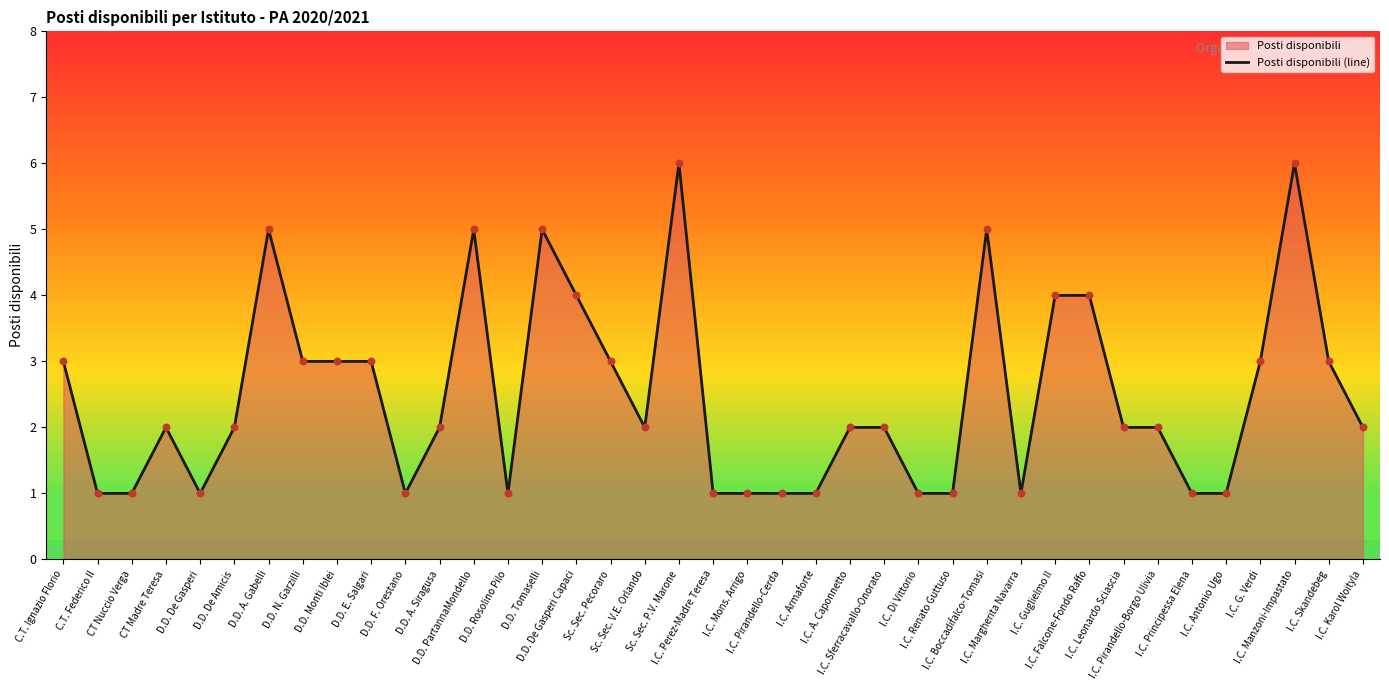

What is the ratio of the value at D.D. PartannaMondello to the value at I.C. Perez-Madre Teresa?

5.0